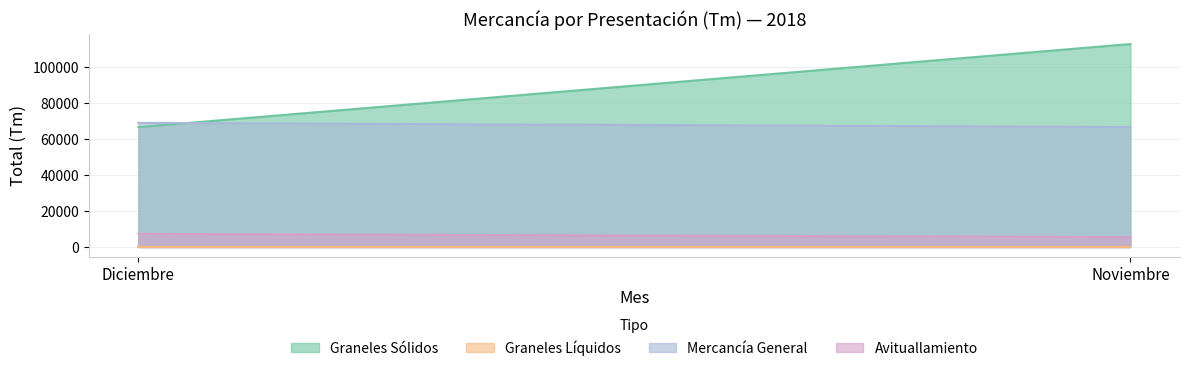

The value of Mercancía General at Diciembre is 47534. True or false?

False